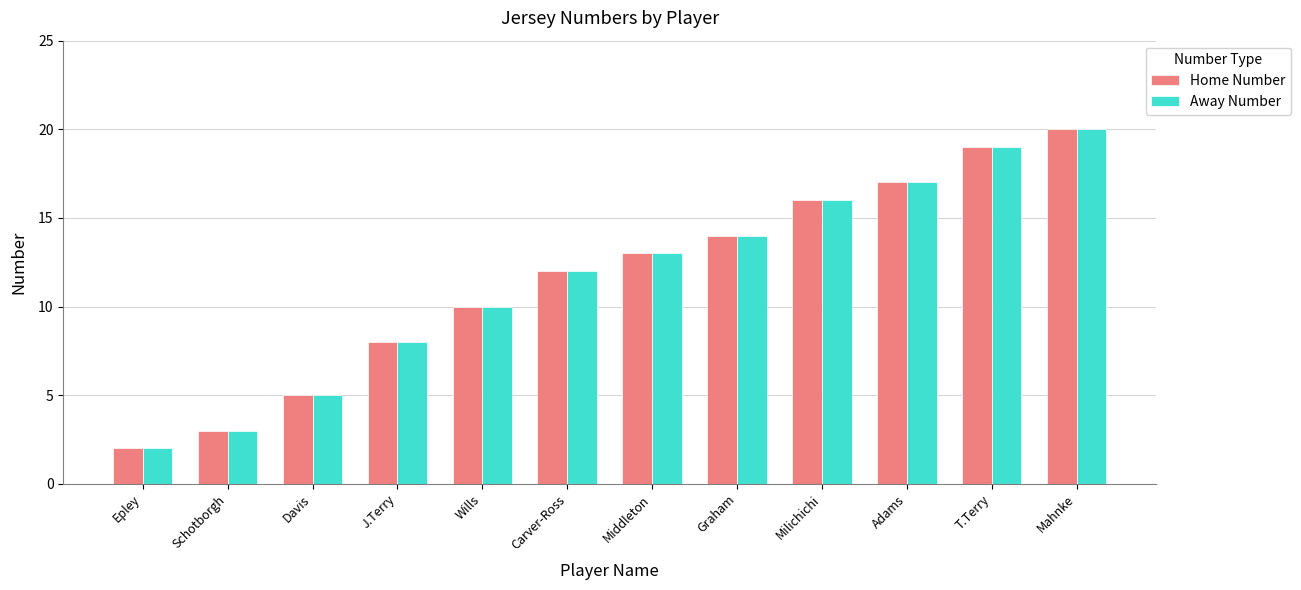

Reading right to left, transcribe all the data shown in this chart.

Home Number: Mahnke=20	T.Terry=19	Adams=17	Milichichi=16	Graham=14	Middleton=13	Carver-Ross=12	Wills=10	J.Terry=8	Davis=5	Schotborgh=3	Epley=2
Away Number: Mahnke=20	T.Terry=19	Adams=17	Milichichi=16	Graham=14	Middleton=13	Carver-Ross=12	Wills=10	J.Terry=8	Davis=5	Schotborgh=3	Epley=2